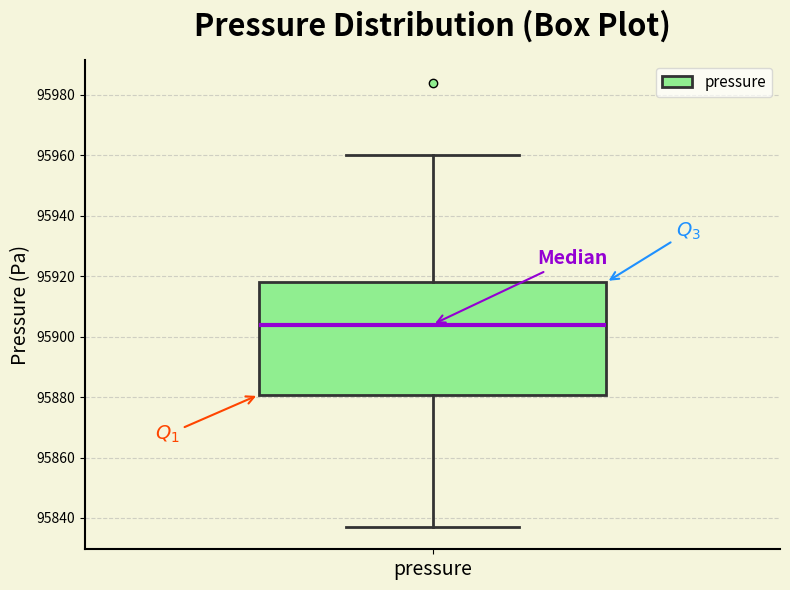

Transcribe this box plot: give where the median line is, the range the box spans, and where the two whiskers end, as read against the y-axis. The values are not printed on the chart, so give them approximately, as read against the axis.

median 95904, box 95880 to 95918, whiskers 95838 to 95960